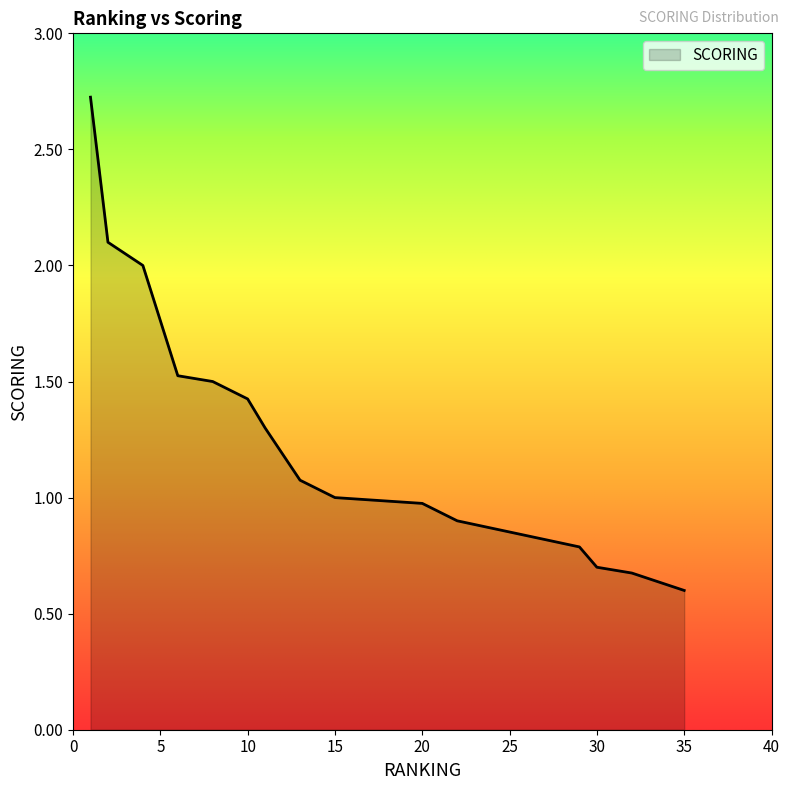

What is the ratio of the value at 20 to the value at 15?

1.0